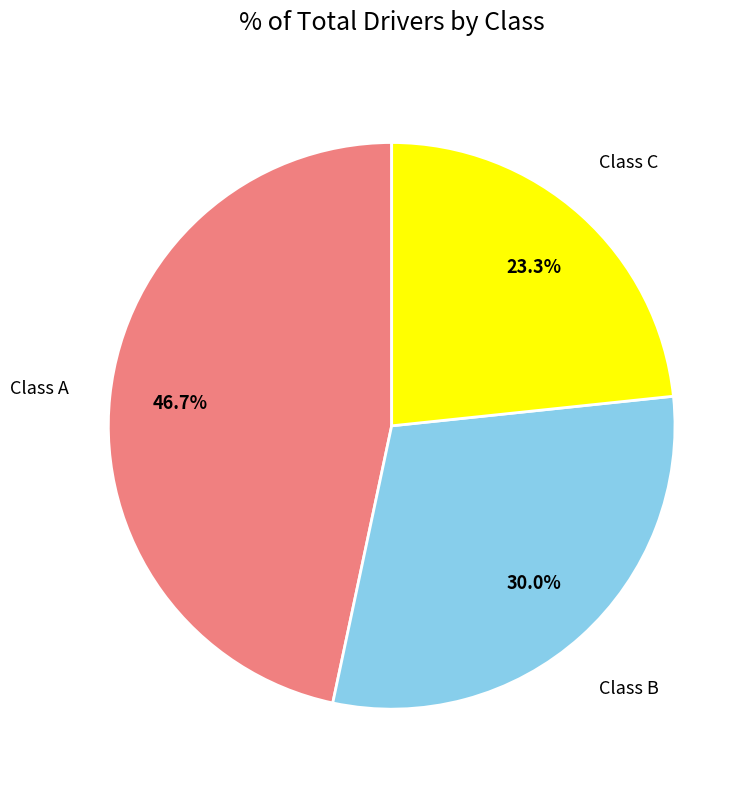

Between Class A and Class C, which is larger?

Class A